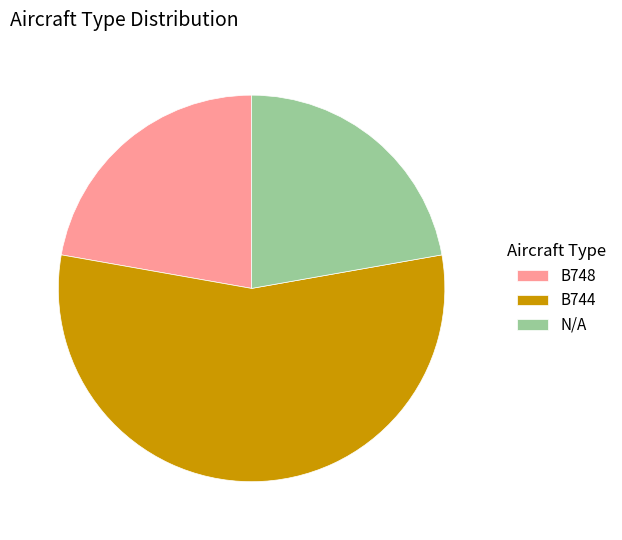

Do B744 and N/A together represent more than half of the pie?

Yes